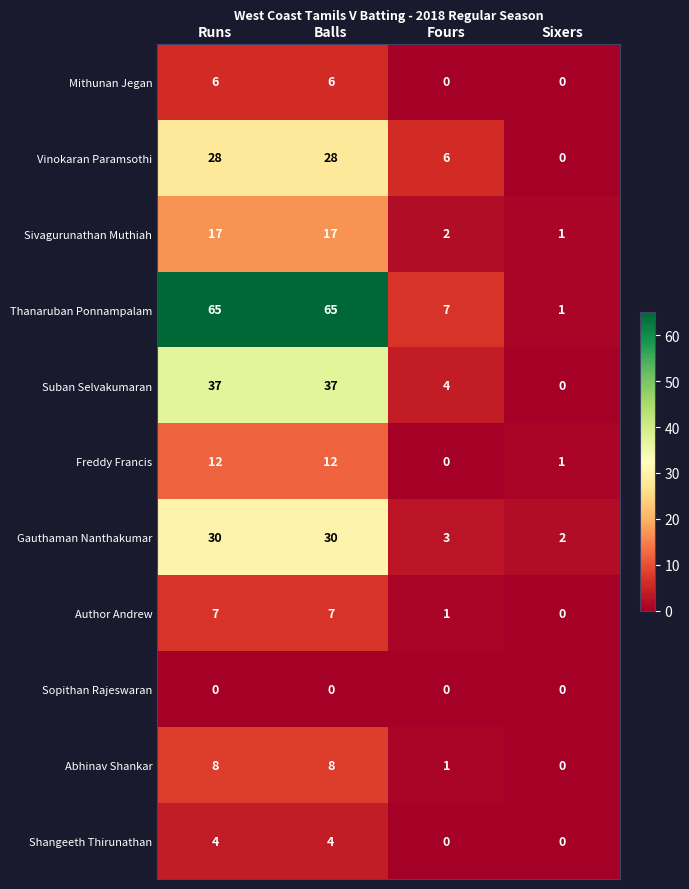

What is the maximum value for Abhinav Shankar?

8